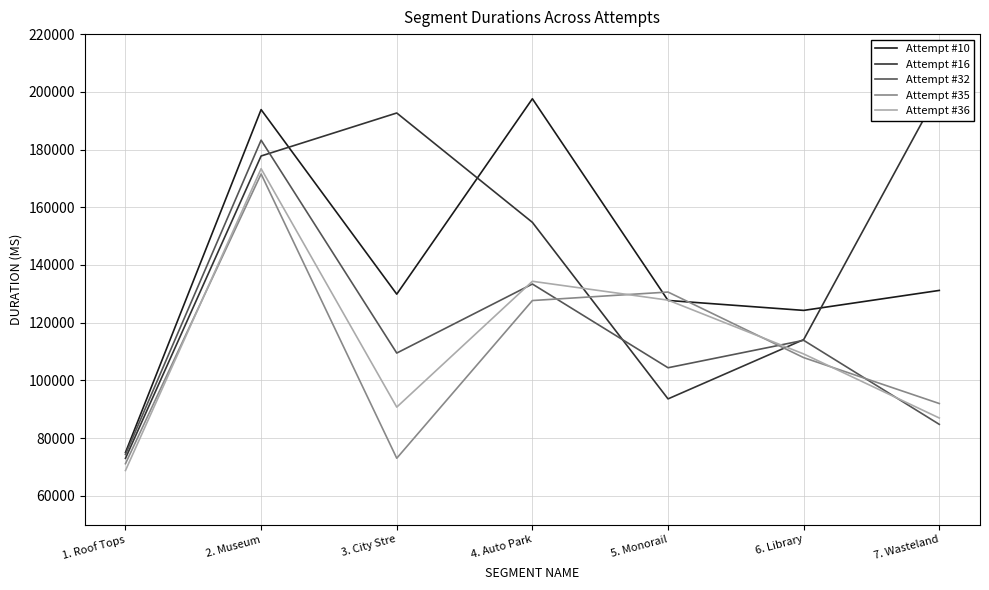

Rank the categories by Attempt #10 value from highest to lowest.

4. Auto Park, 2. Museum, 7. Wasteland, 3. City Stre, 5. Monorail, 6. Library, 1. Roof Tops